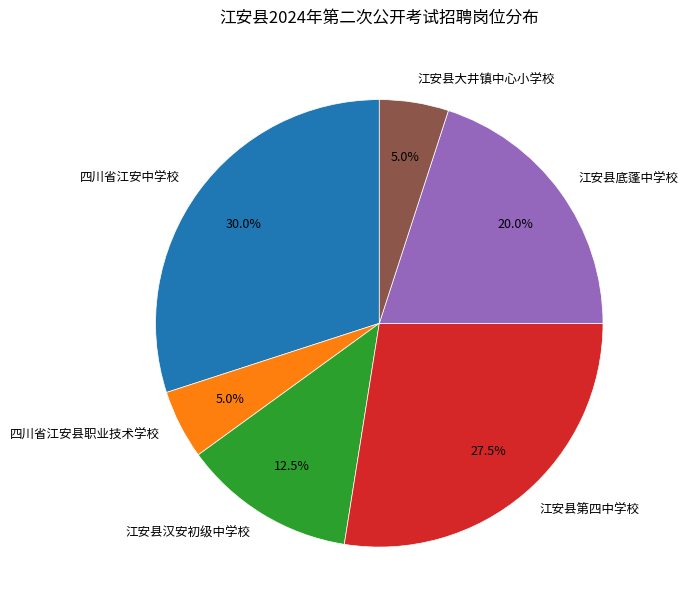

What portion of the pie excludes 江安县第四中学校?

72.5%